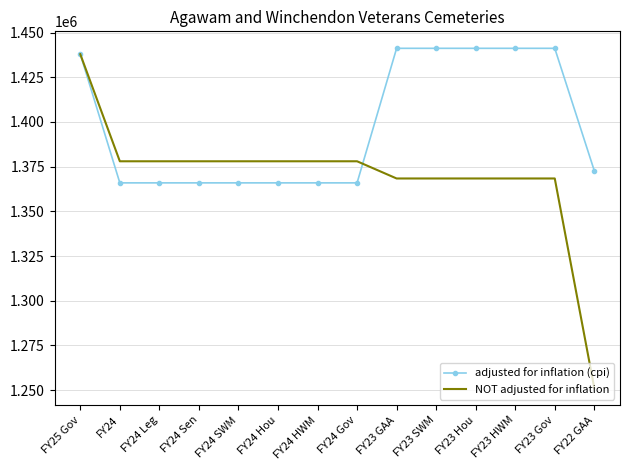

Which label corresponds to the smallest value in the chart?

FY22 GAA